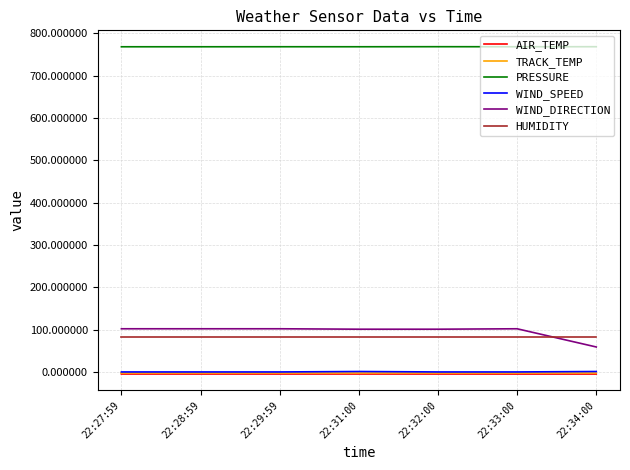

What is the maximum value for PRESSURE?

768.2